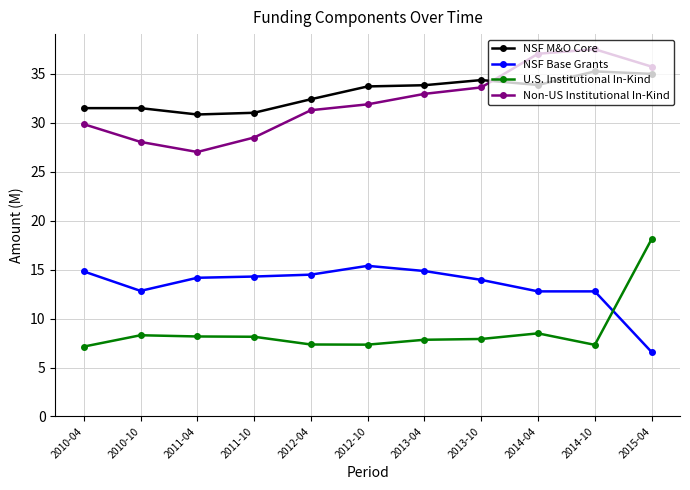

True or false: U.S. Institutional In-Kind and NSF Base Grants cross at least once.

True